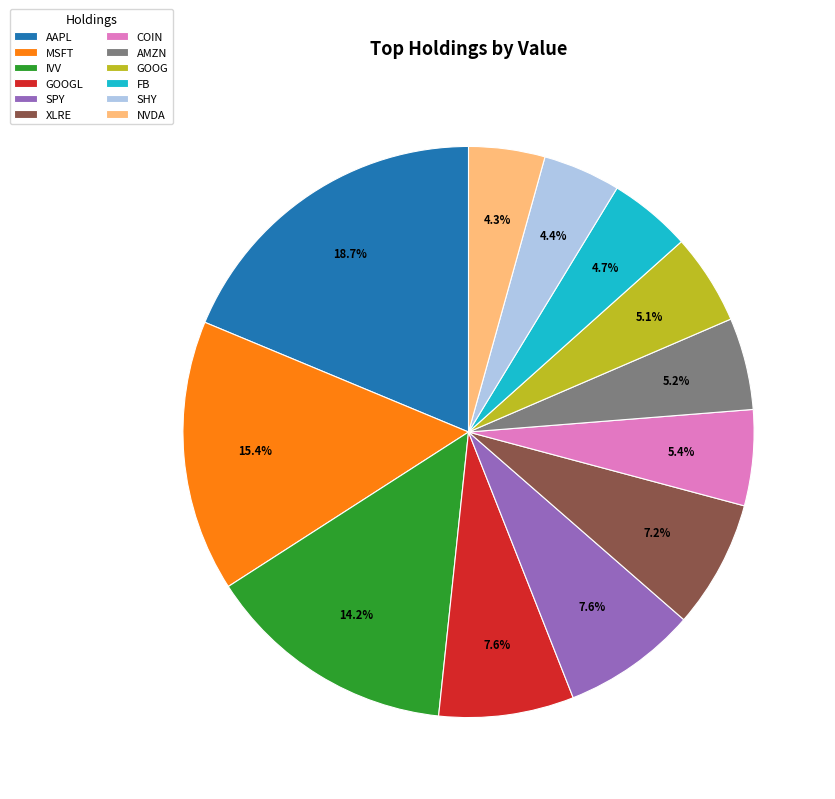

What is the ratio of the value at COIN to the value at GOOG?

1.1